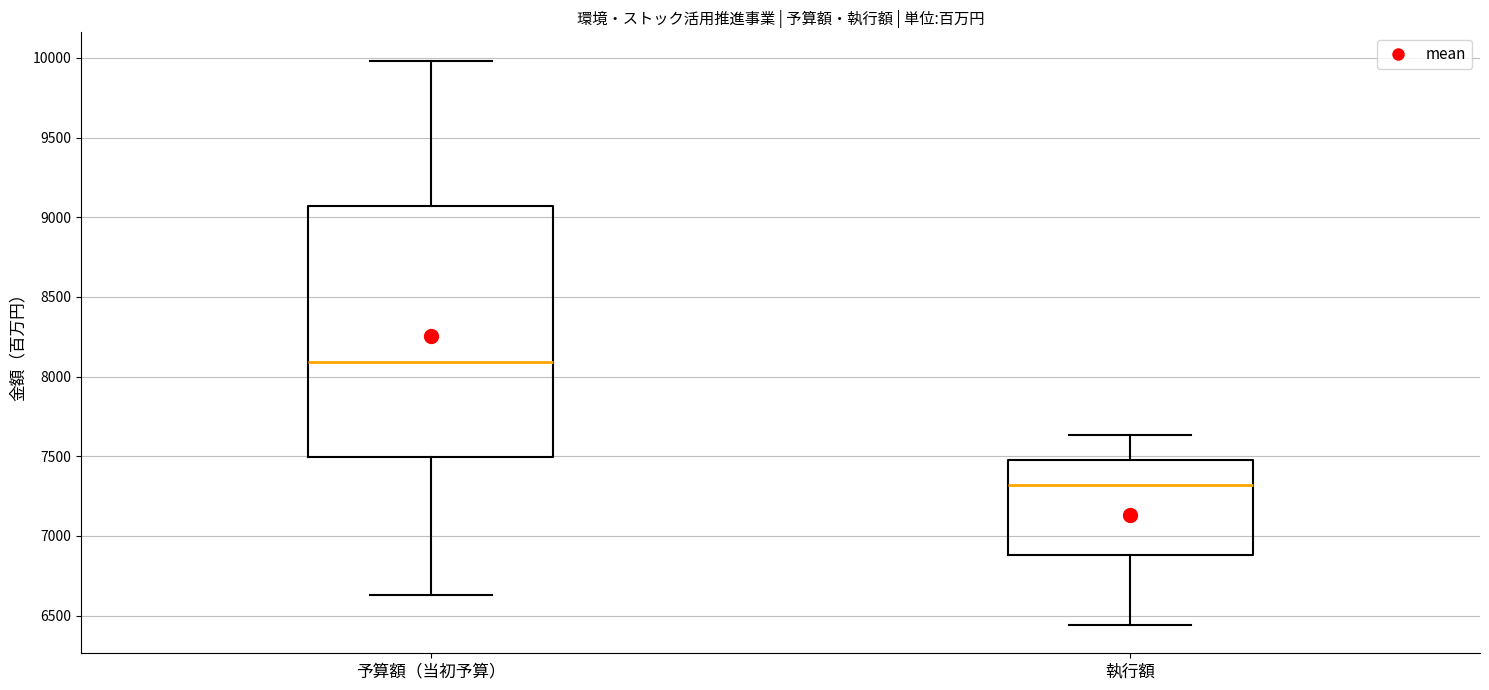

Reading left to right, transcribe this box plot: for each box, give where its median line is, the range the box spans, and where its two whiskers end, as read against the y-axis. The values are not printed on the chart, so give them approximately, as read against the axis.

予算額（当初予算）: median 8100, box 7500 to 9050, whiskers 6650 to 10000
執行額: median 7300, box 6900 to 7450, whiskers 6450 to 7650